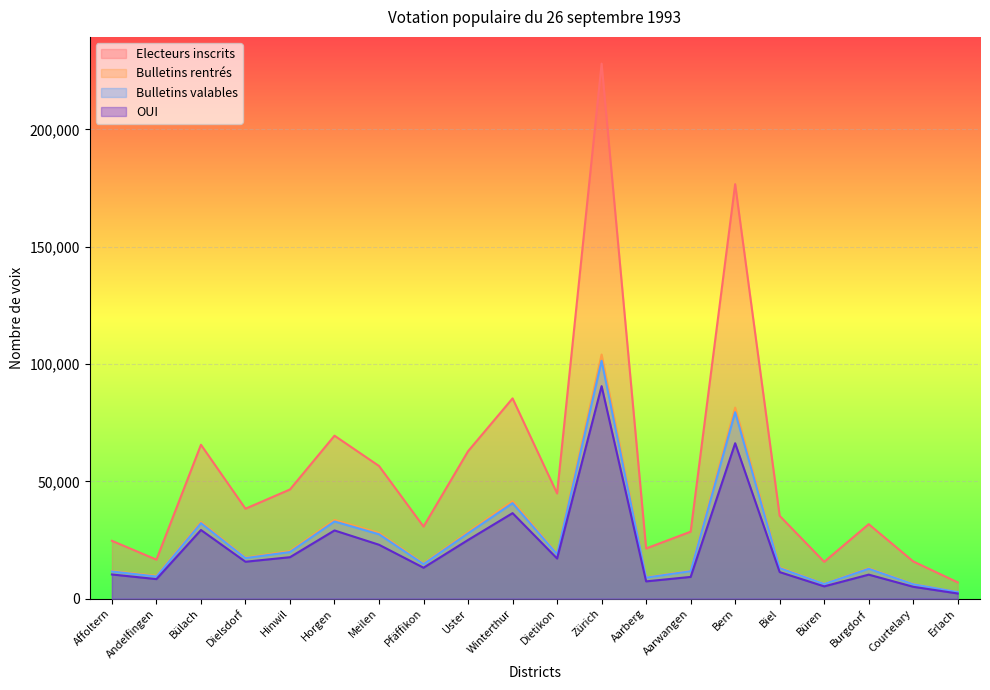

True or false: Bulletins rentrés and Electeurs inscrits cross at least once.

False